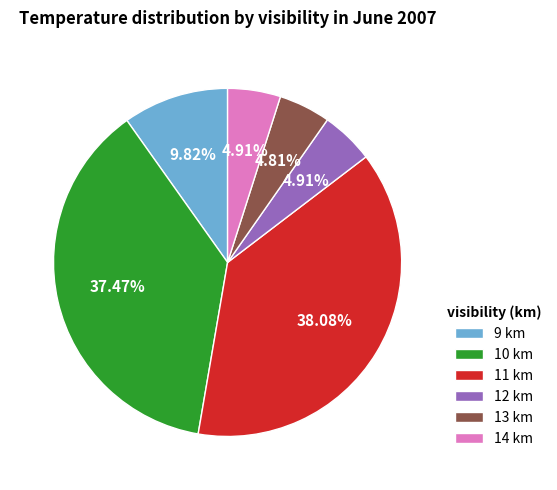

Is 12 km the majority of the pie?

No